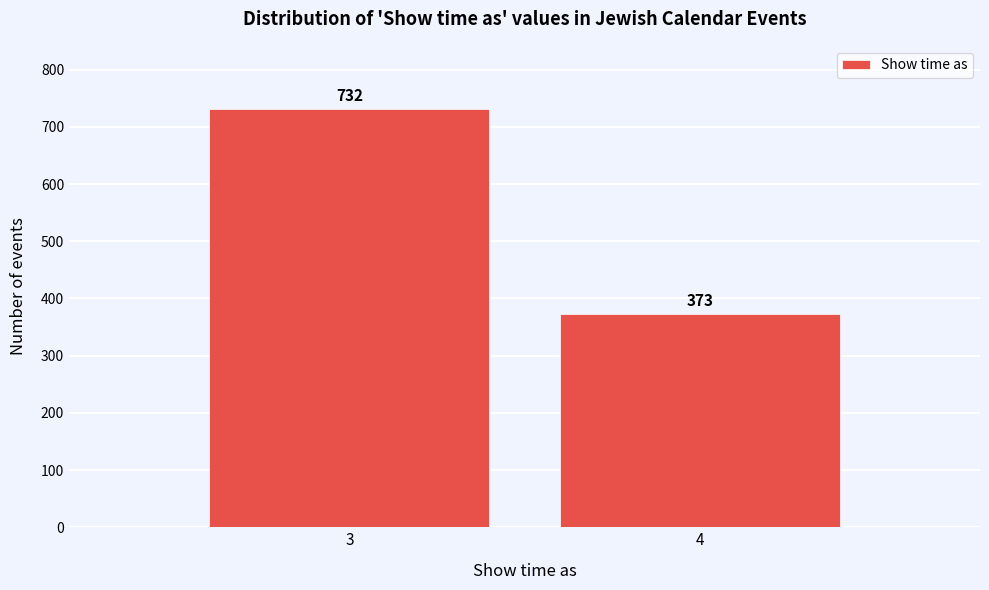

Reading left to right, what are all the values shown in this chart?

732	373